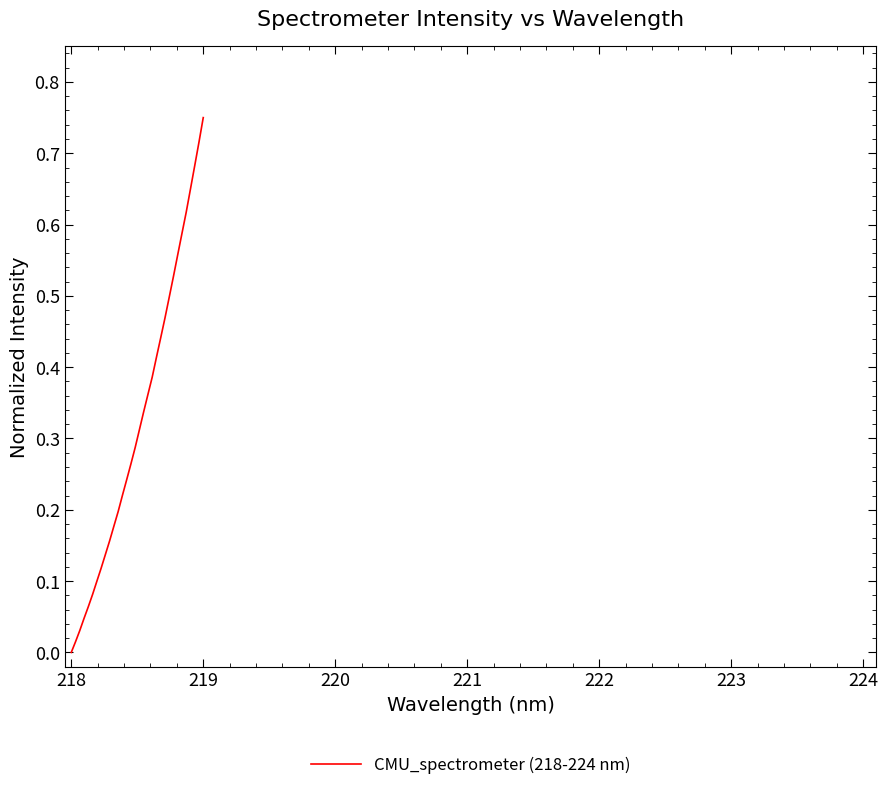

Does the chart have visible grid lines?

No